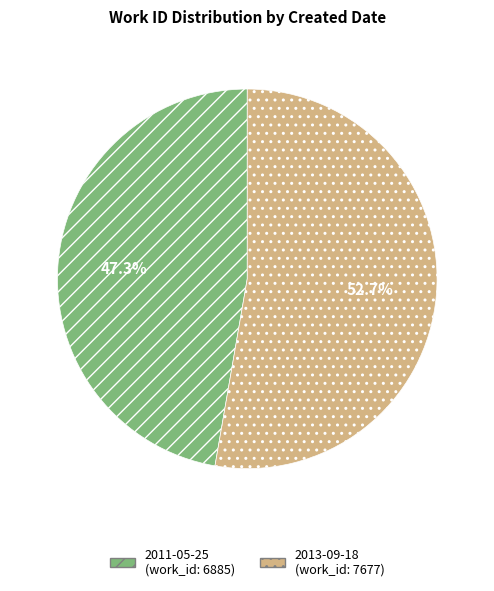

How many slices are in this pie chart?

2